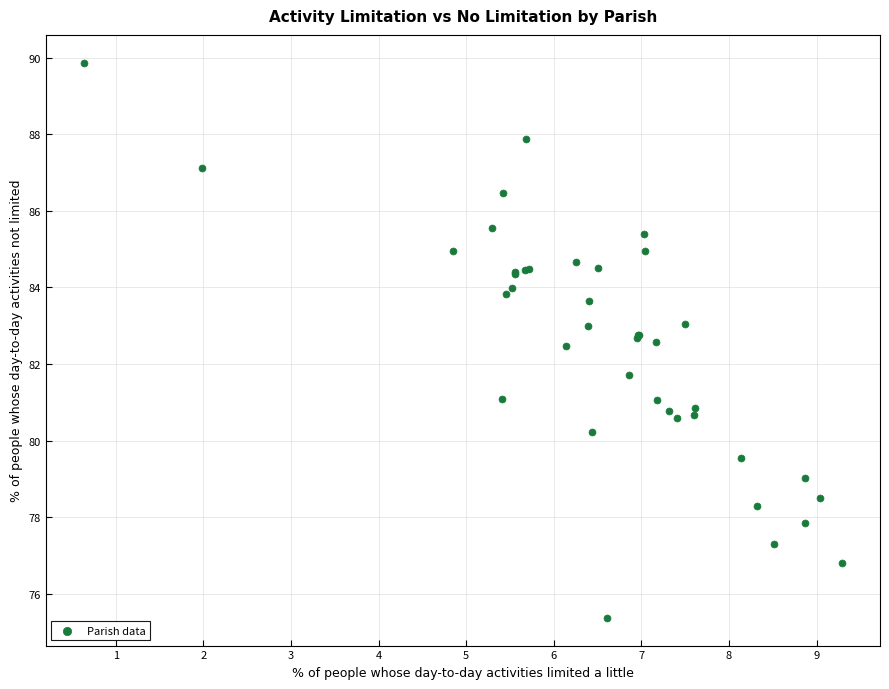

What Y value in the scatter plot is closest to 82?

81.7